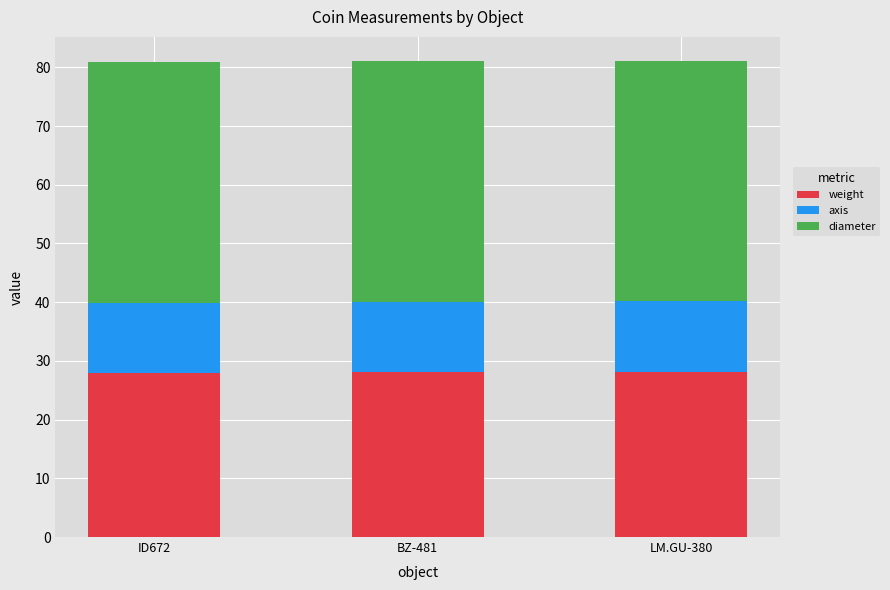

What is the total value across all series at ID672?

80.9